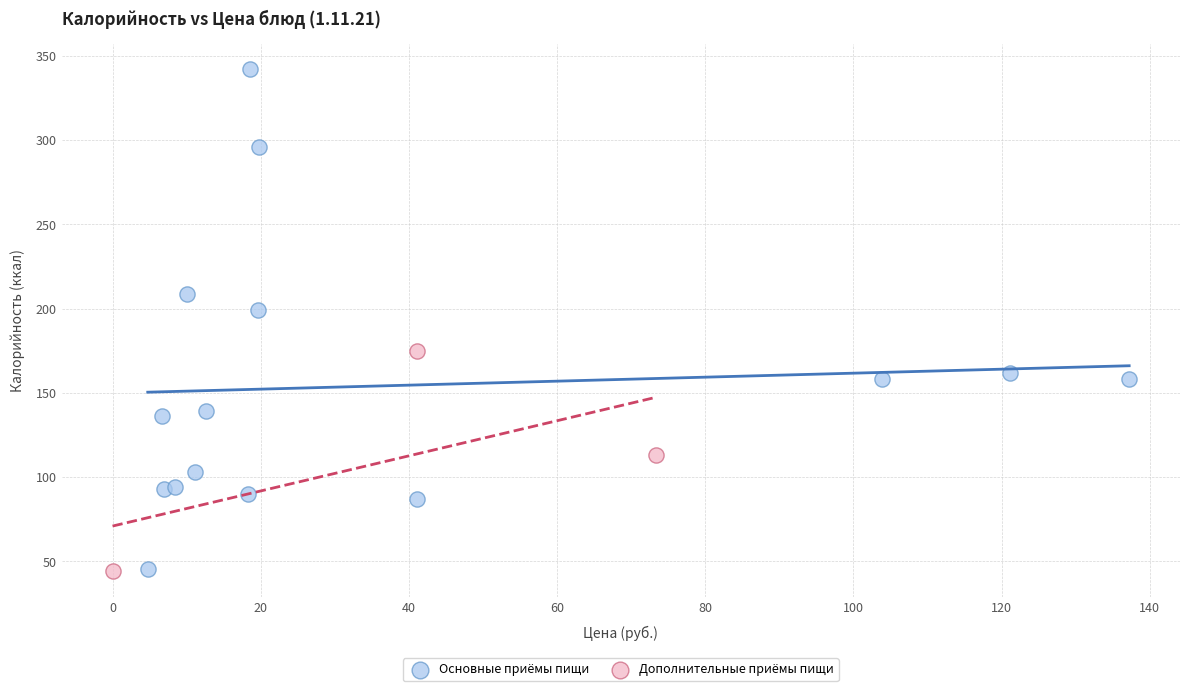

Which series has the largest Y range (max minus min)?

Основные приёмы пищи